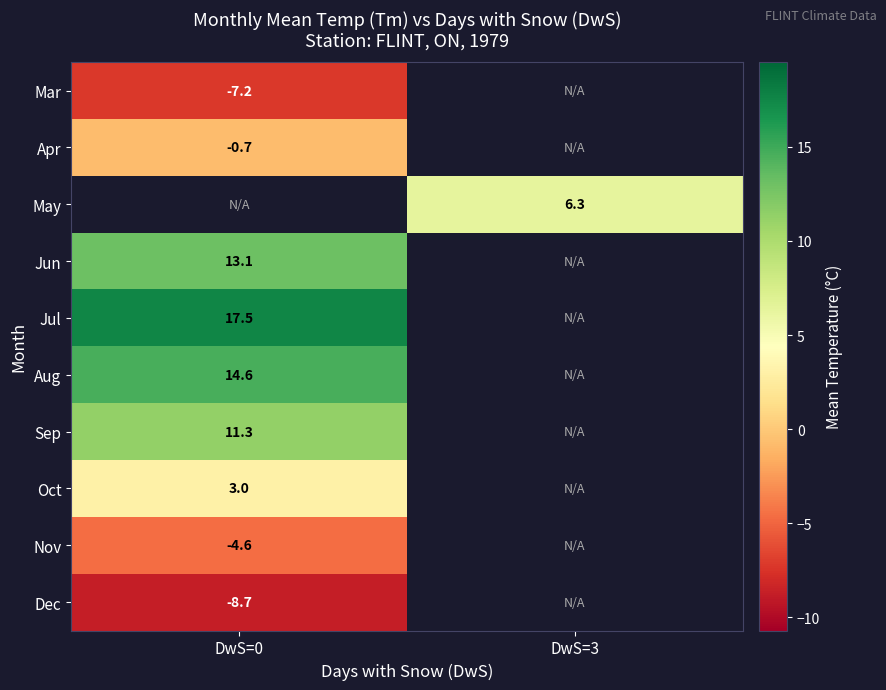

Which has a higher value, DwS=3 or DwS=0?

DwS=0